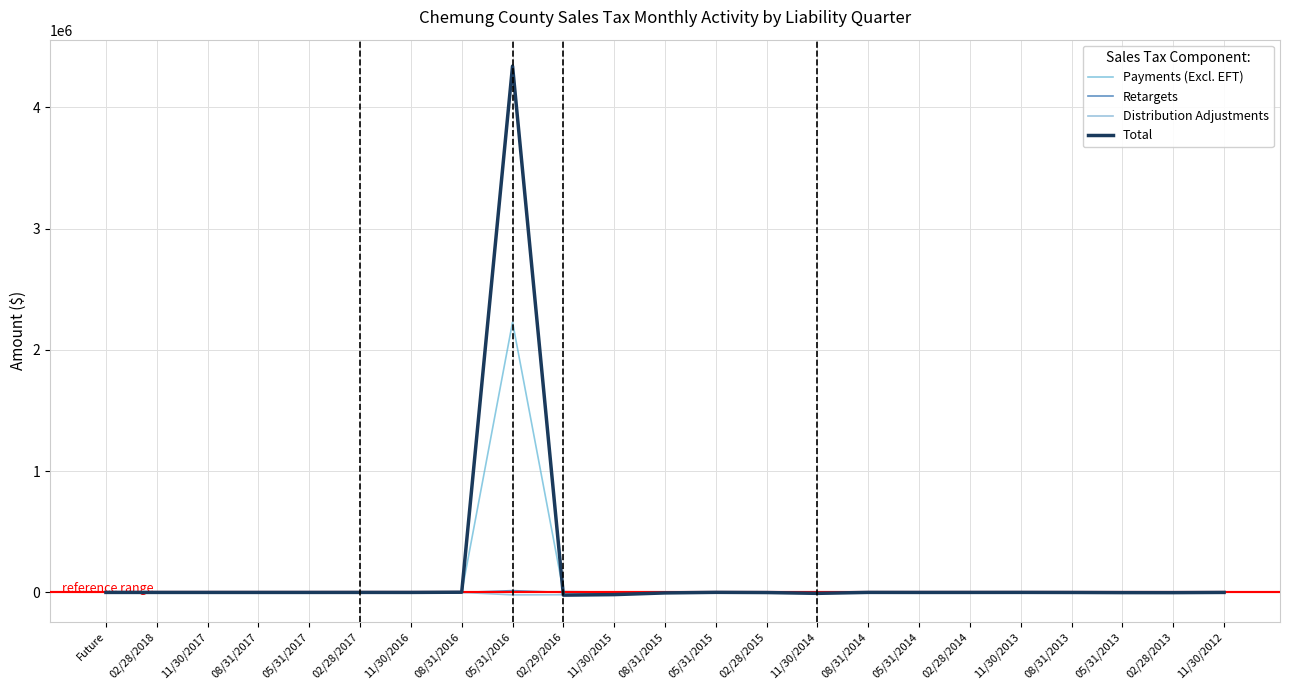

Is it true that Distribution Adjustments equals -5085.5 at 11/30/2015?

True